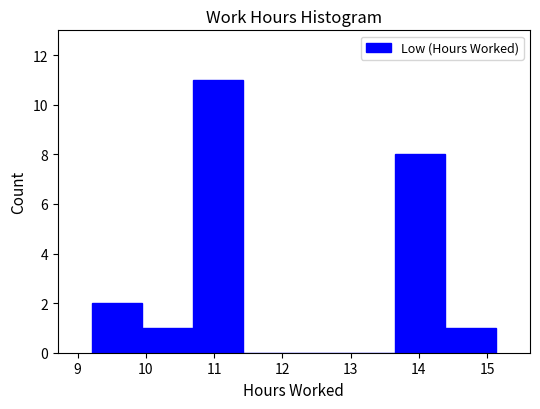

How tall is the bar that spans 14.39 to 15.13 on the x-axis? Neither the bar edges nor the heights are printed on the chart, so give them approximately, as read against the axes.

1